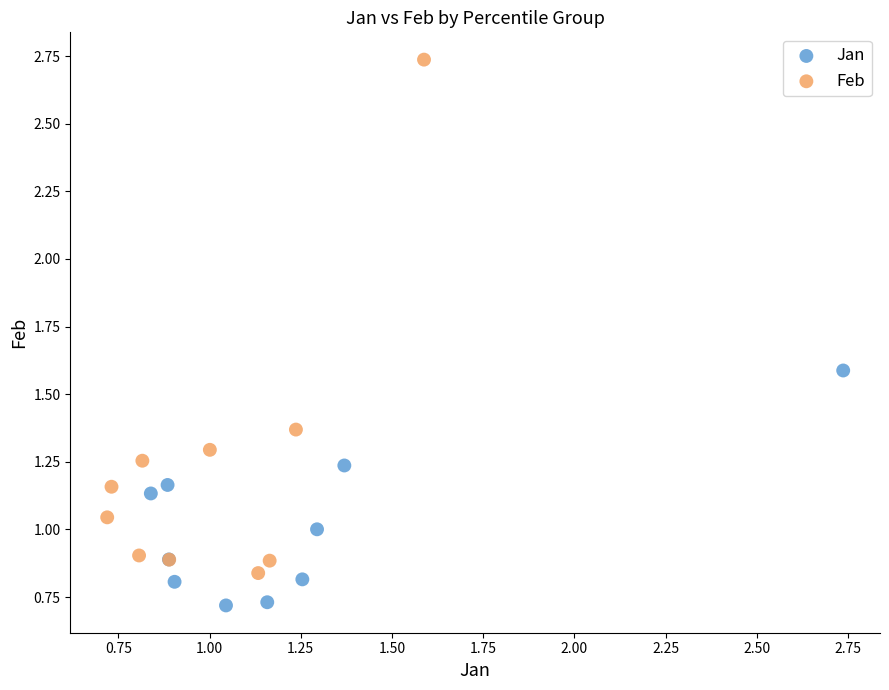

Which series reaches the minimum Y coordinate?

Jan